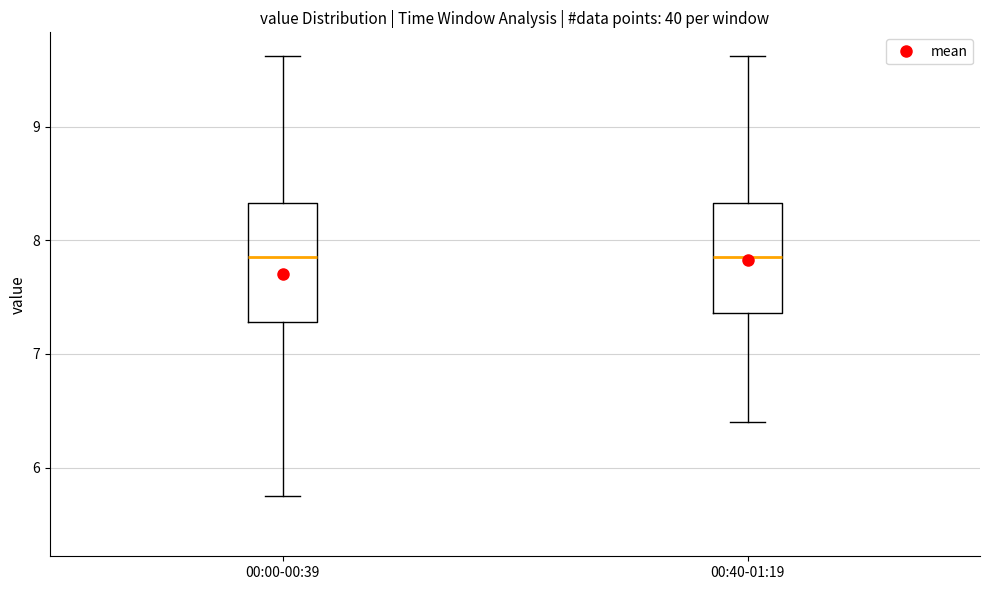

Reading left to right, transcribe this box plot: for each box, give where its median line is, the range the box spans, and where its two whiskers end, as read against the y-axis. The values are not printed on the chart, so give them approximately, as read against the axis.

00:00-00:39: median 7.9, box 7.3 to 8.3, whiskers 5.8 to 9.6
00:40-01:19: median 7.9, box 7.4 to 8.3, whiskers 6.4 to 9.6